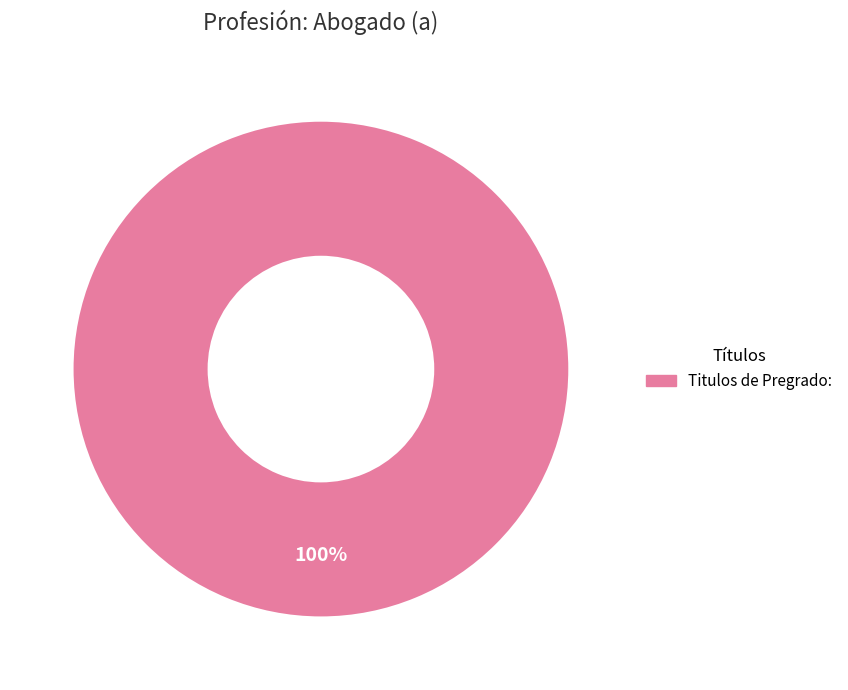

Does any single category account for the majority?

Yes